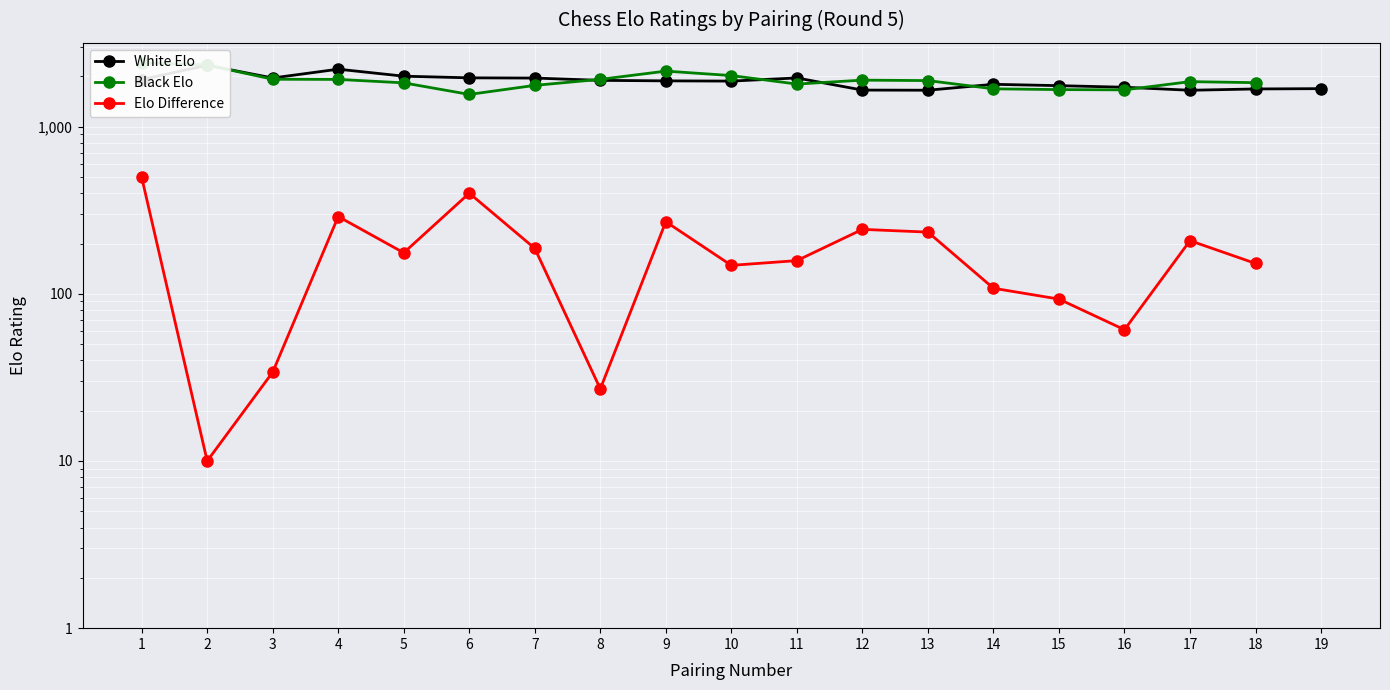

Count the number of data series in this chart.

3